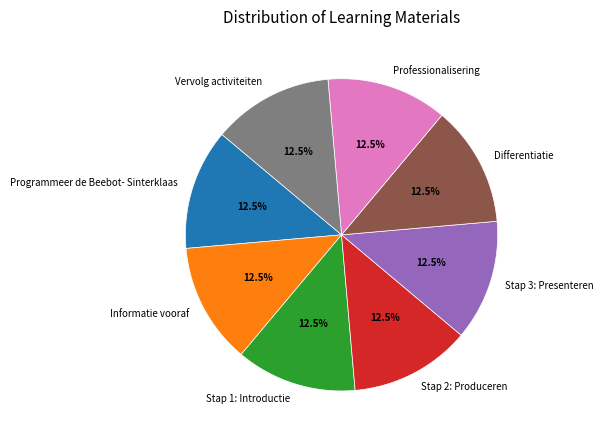

Is it true that Programmeer de Beebot- Sinterklaas is 1% of the pie?

False